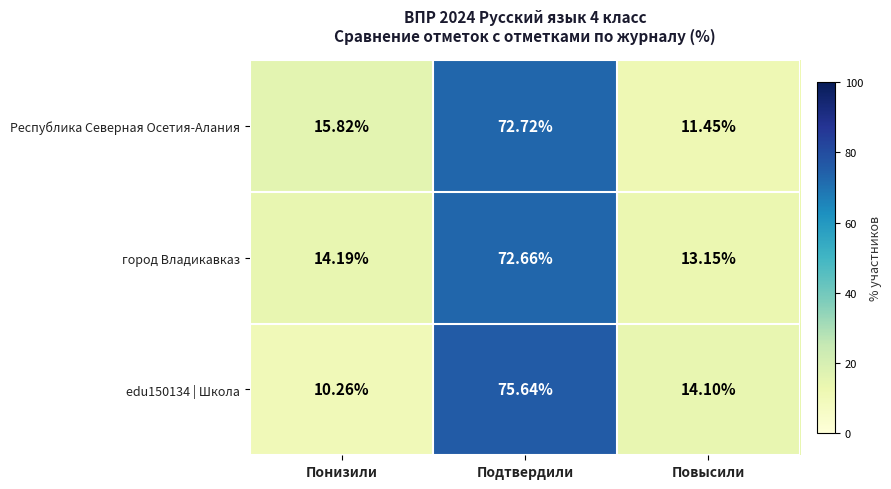

Is the value of Республика Северная Осетия-Алания at Понизили greater than the value of город Владикавказ at Повысили?

Yes